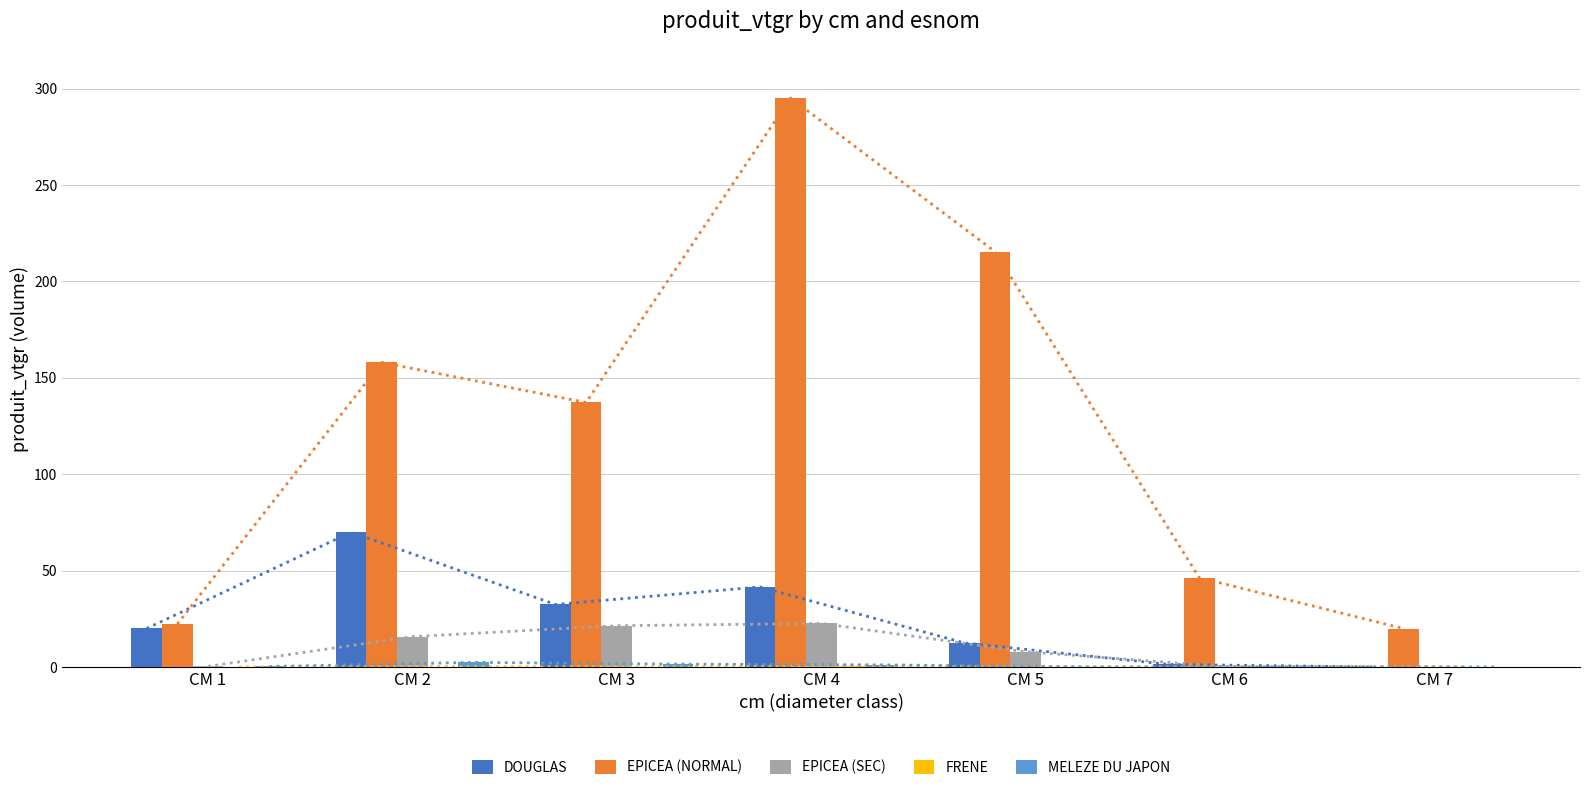

What is the value of the EPICEA (SEC) bar at the 5th from the left?

7.9